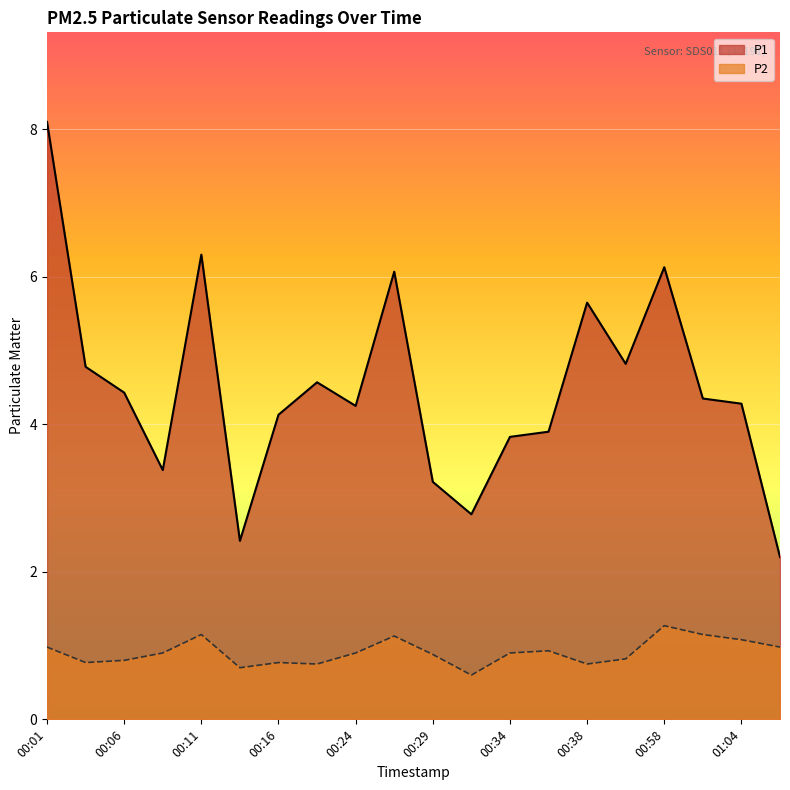

What is the maximum value for P2?

1.3